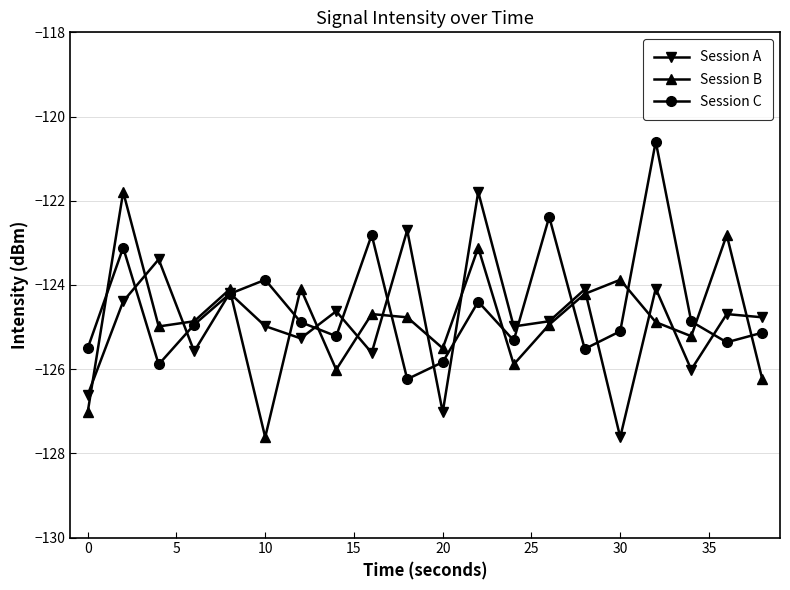

How many data points in Session C are above -124?

5